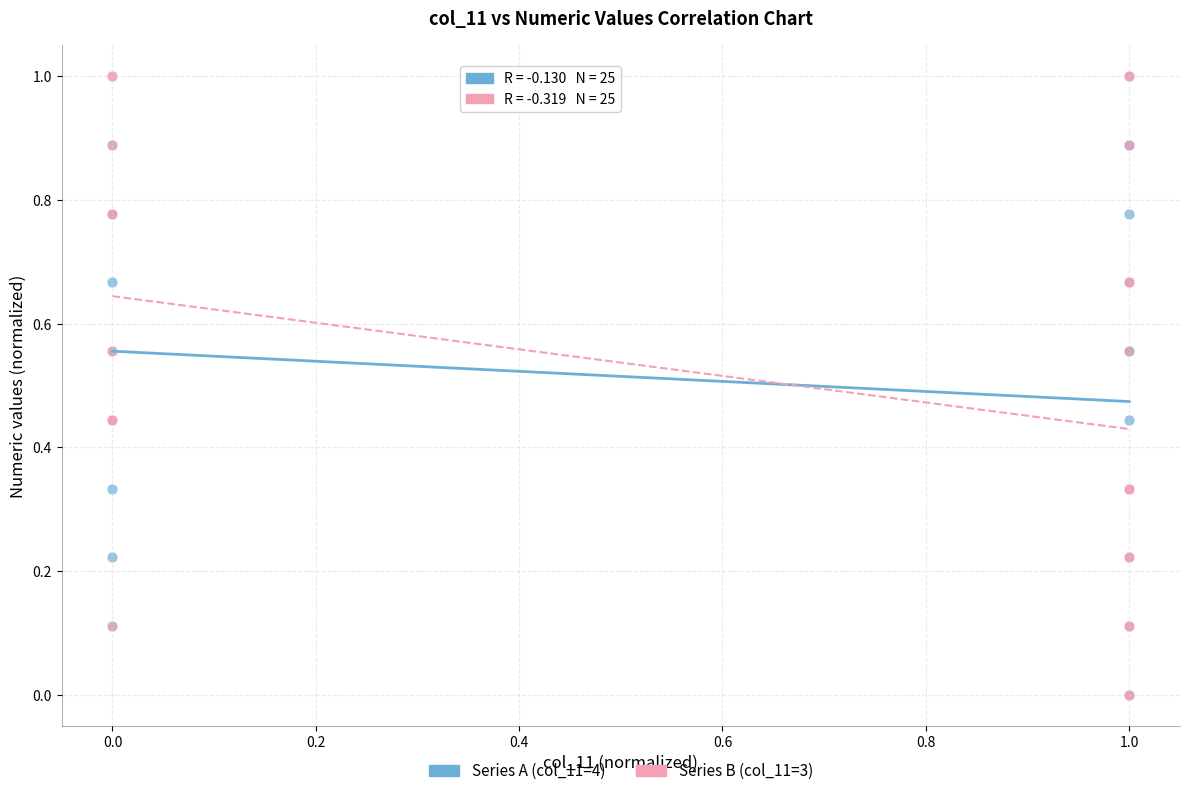

What are all the series names shown in the legend?

Series A (col_11=4), Series B (col_11=3)